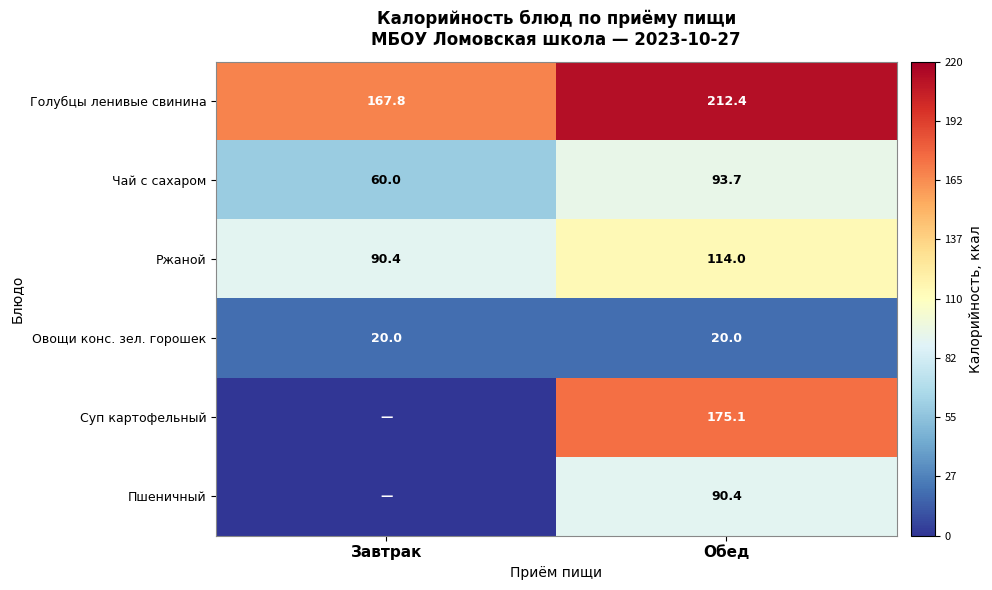

What is the sum of all Голубцы ленивые свинина values?

380.2